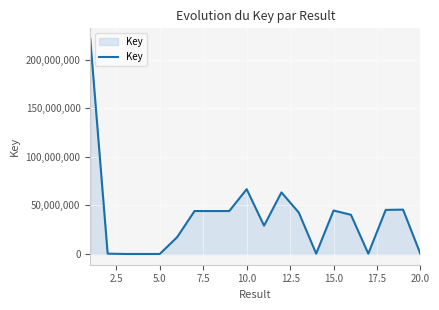

What is the difference between the maximum and minimum values?

221473208